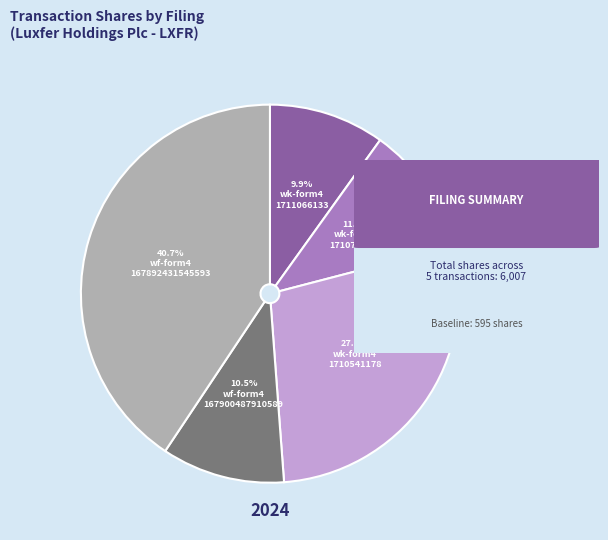

To the nearest percent, what is the average slice percentage?

20%